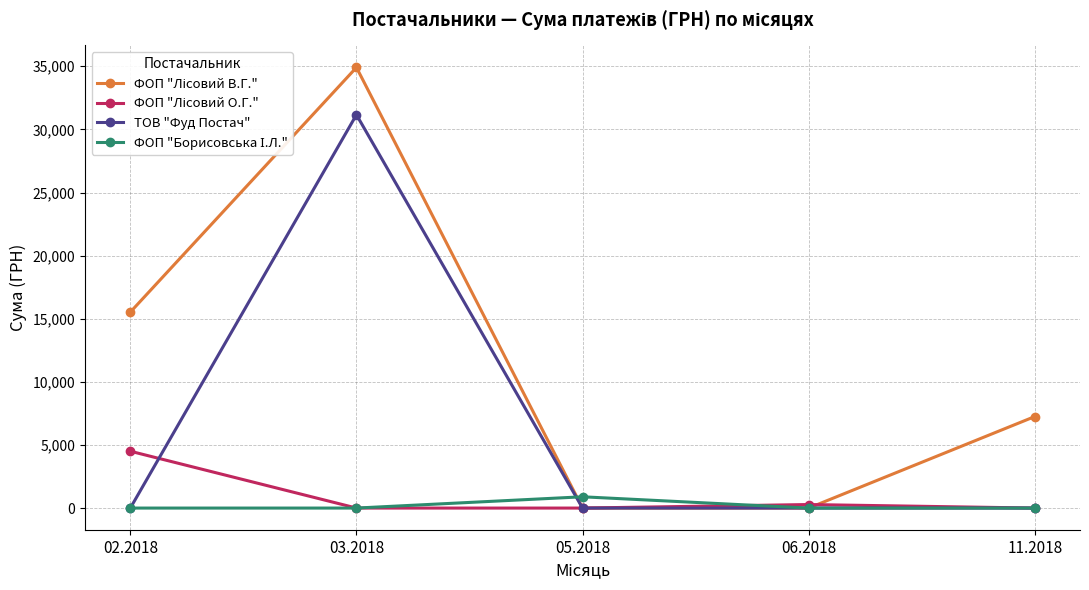

What is the spread (max minus min) of values at 05.2018?

893.5